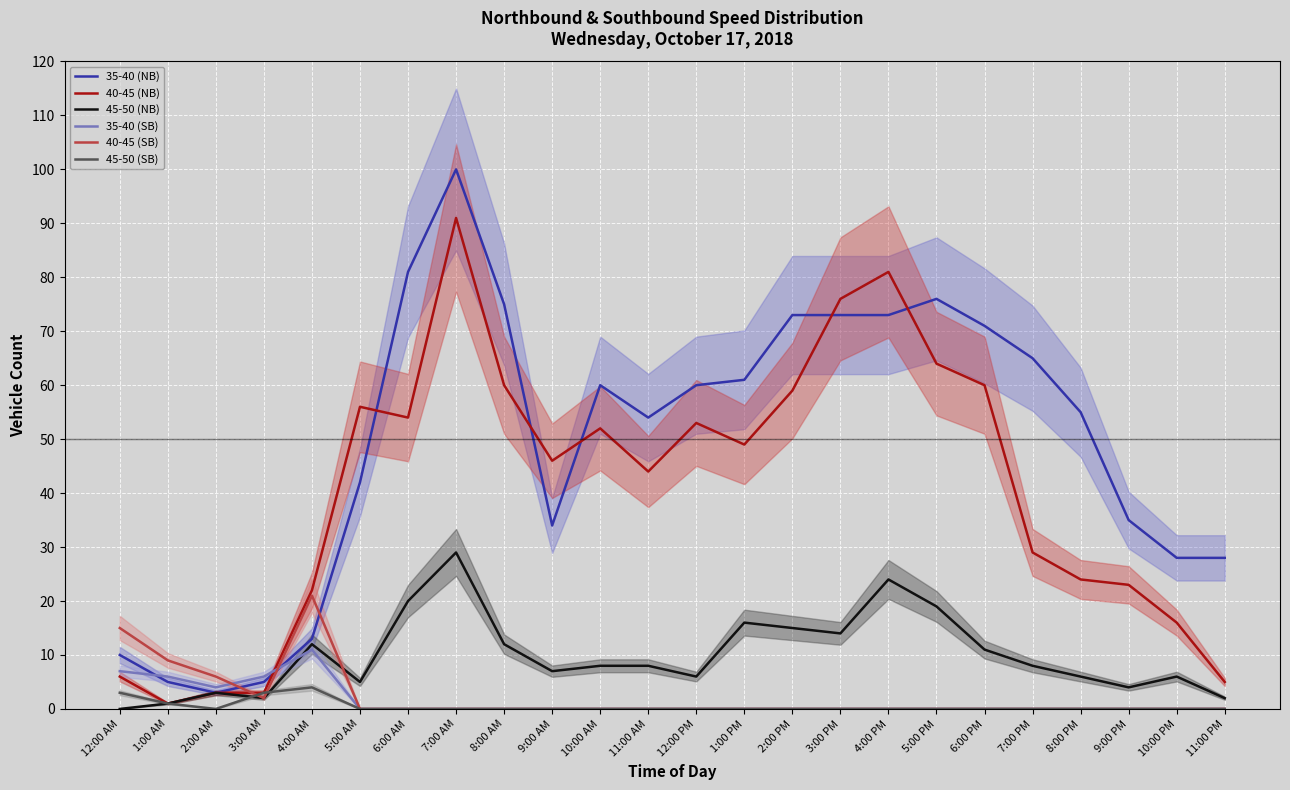

What position from the left is 8:00 AM?

9